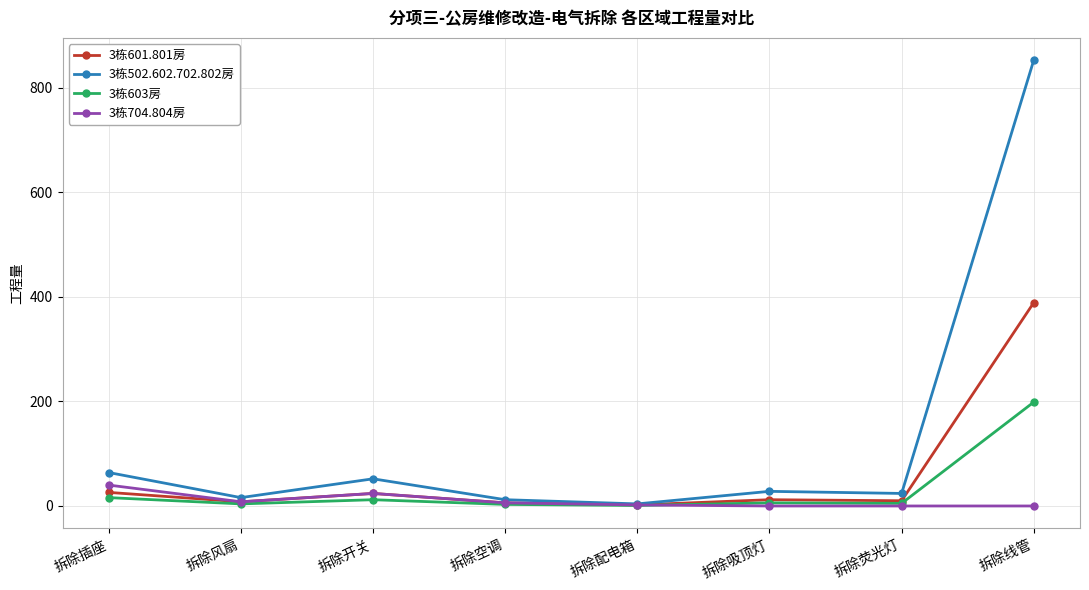

What is the sum of the 3栋603房 values at 拆除线管 and 拆除开关?

210.8